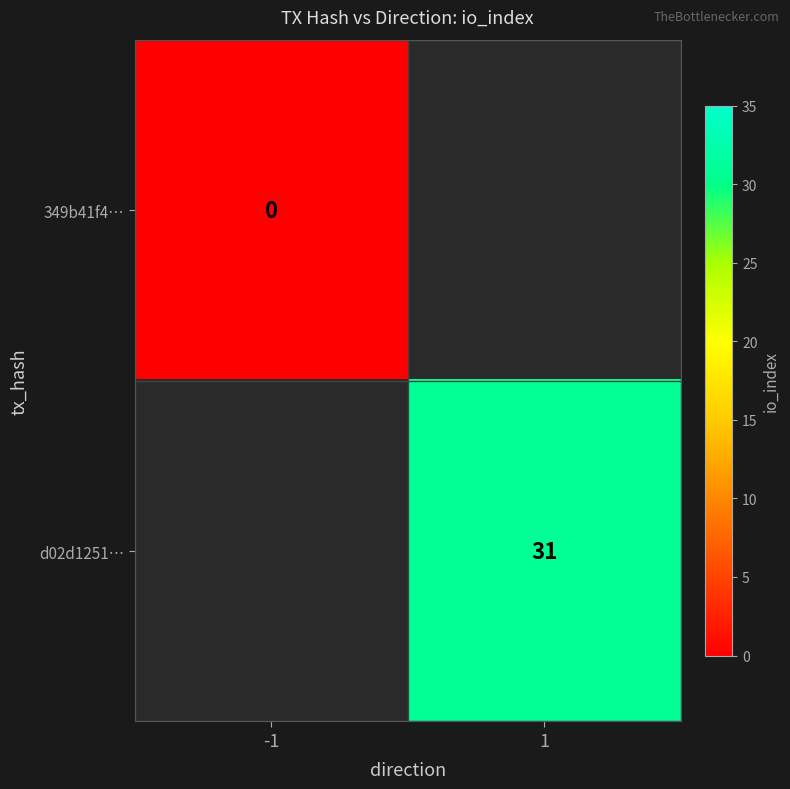

The value of d02d1251… at 1 is 31. True or false?

True